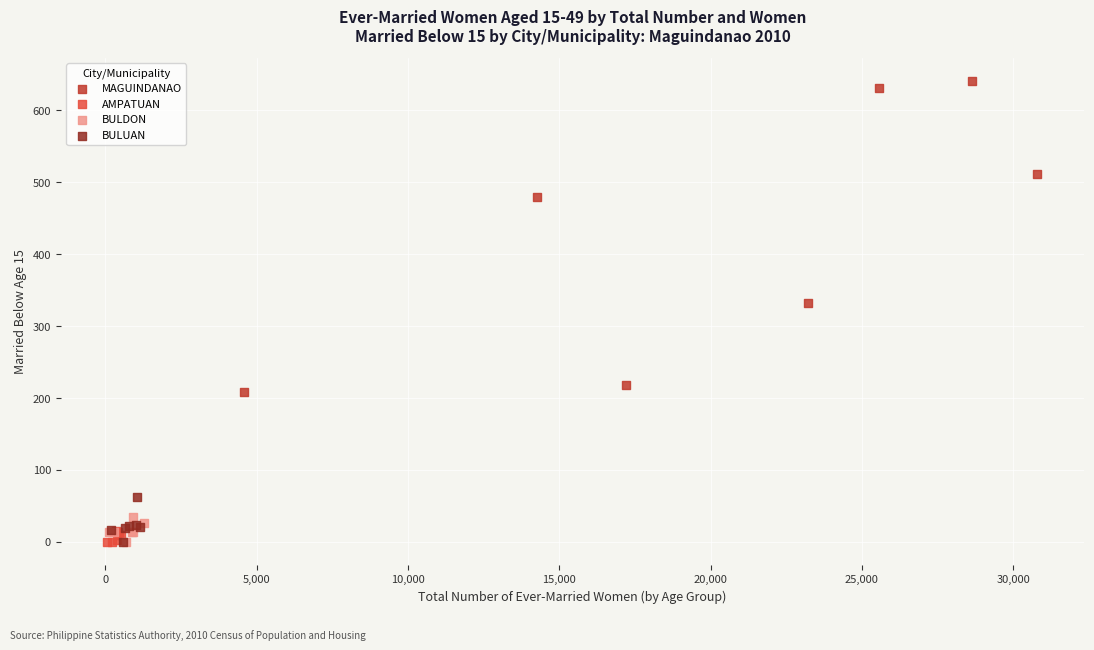

Which series has the widest spread of Y values?

MAGUINDANAO